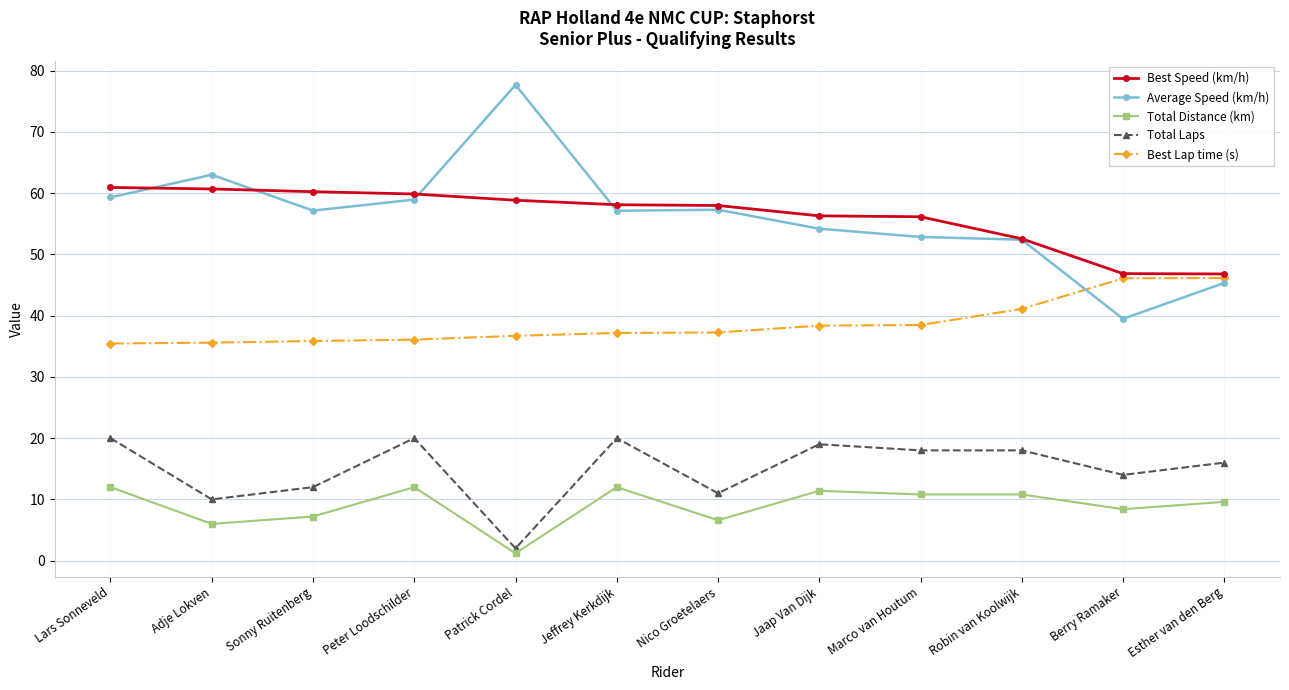

What is the sum of the Total Laps values at Jeffrey Kerkdijk and Patrick Cordel?

22.0